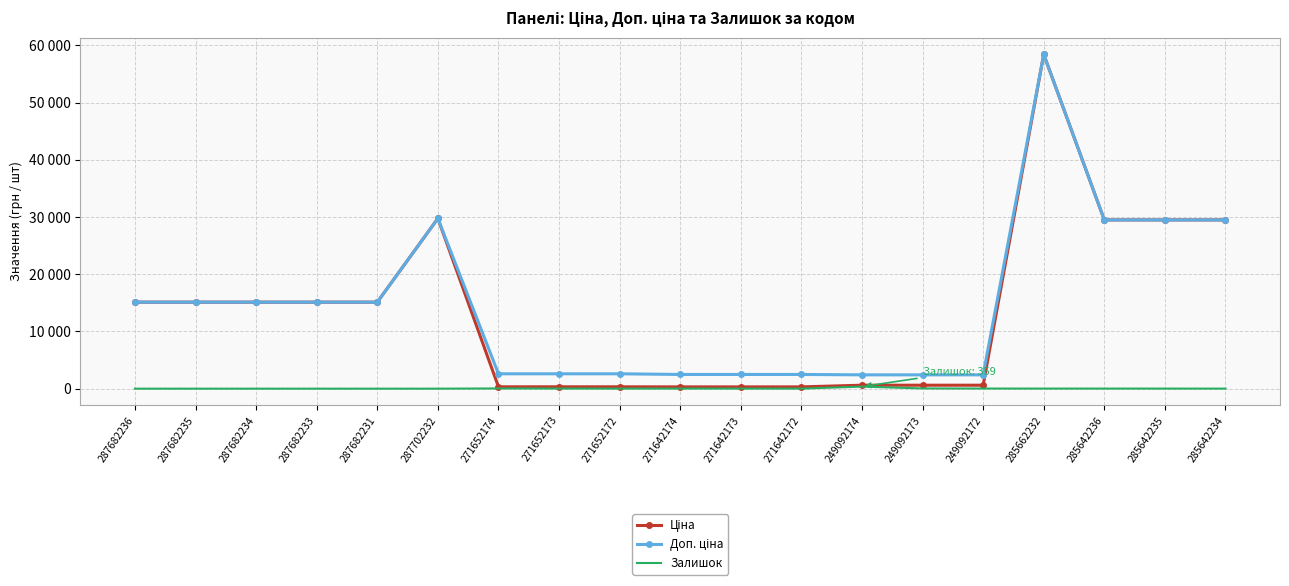

True or false: Доп. ціна has more than 2 interior local peaks.

False